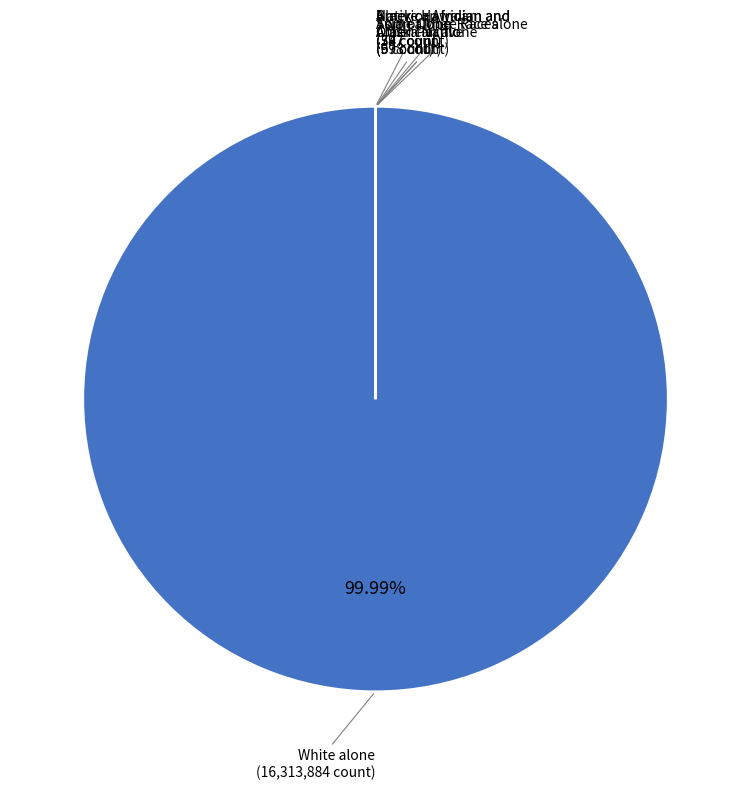

Does any single category account for the majority?

Yes